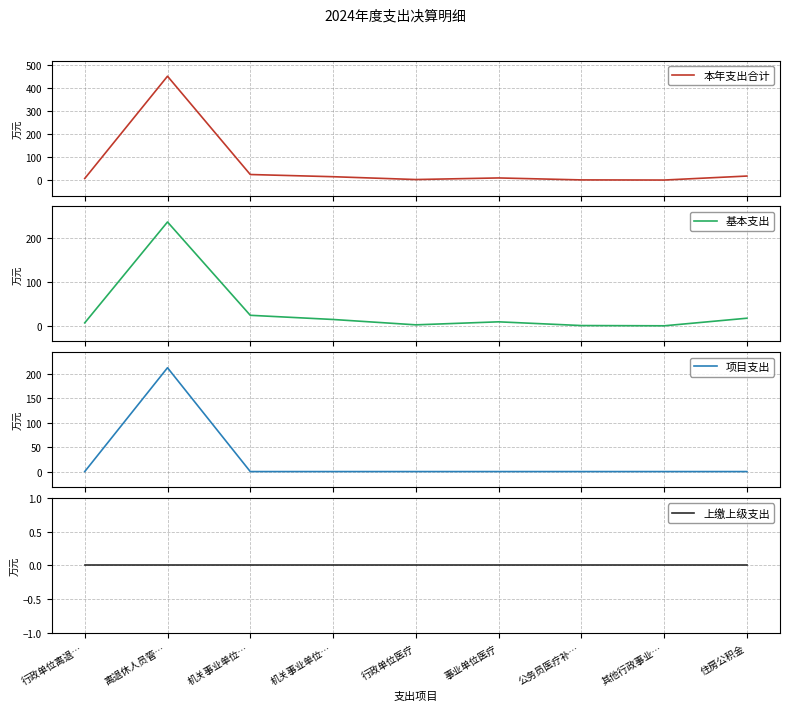

Is it true that 上缴上级支出 equals 0.0 at 事业单位医疗?

True